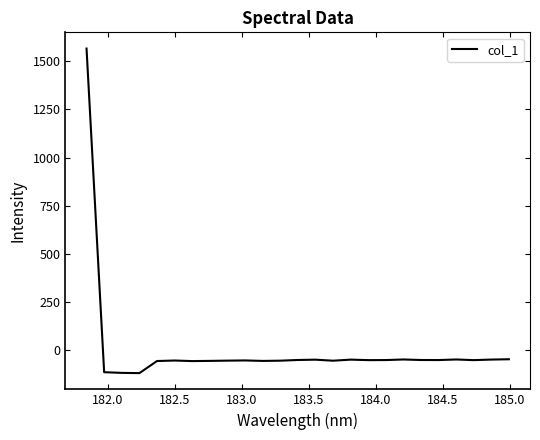

What is the difference between the maximum and minimum values?

1685.5